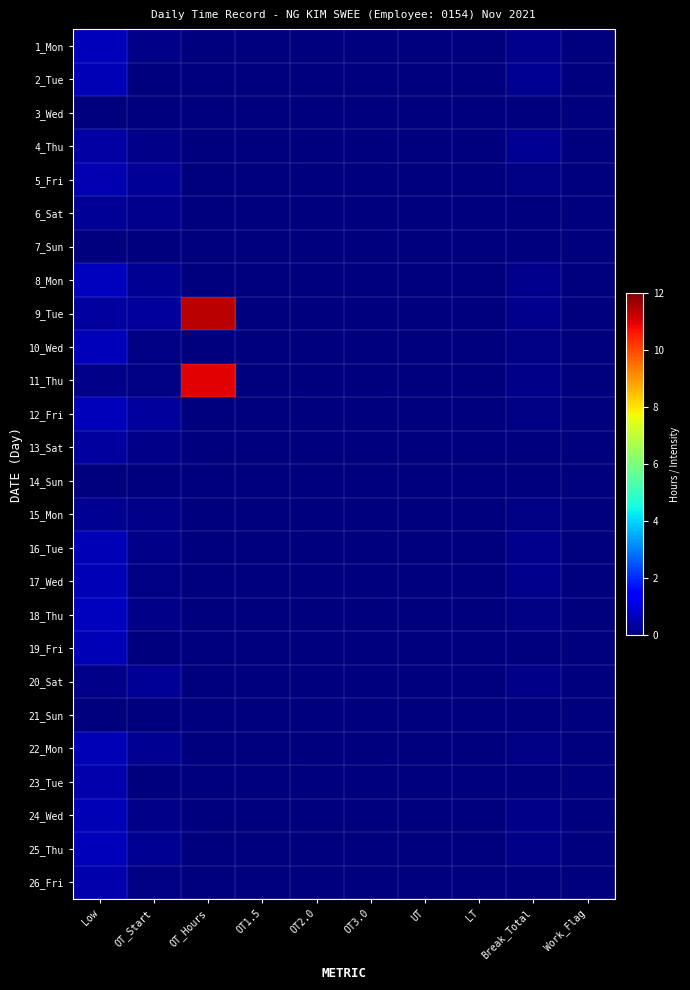

Reading left to right, extract all data points from this chart.

1_Mon: Low=0.6	OT_Start=0.1	OT_Hours=0.0	OT1.5=0.0	OT2.0=0.0	OT3.0=0.0	UT=0.0	LT=0.0	Break_Total=0.2	Work_Flag=0.0
2_Tue: Low=0.6	OT_Start=0.0	OT_Hours=0.0	OT1.5=0.0	OT2.0=0.0	OT3.0=0.0	UT=0.0	LT=0.0	Break_Total=0.2	Work_Flag=0.0
3_Wed: Low=0.0	OT_Start=0.0	OT_Hours=0.0	OT1.5=0.0	OT2.0=0.0	OT3.0=0.0	UT=0.0	LT=0.0	Break_Total=0.0	Work_Flag=0.0
4_Thu: Low=0.4	OT_Start=0.1	OT_Hours=0.0	OT1.5=0.0	OT2.0=0.0	OT3.0=0.0	UT=0.0	LT=0.0	Break_Total=0.2	Work_Flag=0.0
5_Fri: Low=0.6	OT_Start=0.2	OT_Hours=0.0	OT1.5=0.0	OT2.0=0.0	OT3.0=0.0	UT=0.0	LT=0.0	Break_Total=0.1	Work_Flag=0.0
6_Sat: Low=0.3	OT_Start=0.2	OT_Hours=0.0	OT1.5=0.0	OT2.0=0.0	OT3.0=0.0	UT=0.0	LT=0.0	Break_Total=0.0	Work_Flag=0.0
7_Sun: Low=0.0	OT_Start=0.0	OT_Hours=0.0	OT1.5=0.0	OT2.0=0.0	OT3.0=0.0	UT=0.0	LT=0.0	Break_Total=0.0	Work_Flag=0.0
8_Mon: Low=0.7	OT_Start=0.2	OT_Hours=0.0	OT1.5=0.0	OT2.0=0.0	OT3.0=0.0	UT=0.0	LT=0.0	Break_Total=0.1	Work_Flag=0.0
9_Tue: Low=0.3	OT_Start=0.3	OT_Hours=11.3	OT1.5=0.0	OT2.0=0.0	OT3.0=0.0	UT=0.0	LT=0.0	Break_Total=0.2	Work_Flag=0.0
10_Wed: Low=0.6	OT_Start=0.1	OT_Hours=0.0	OT1.5=0.0	OT2.0=0.0	OT3.0=0.0	UT=0.0	LT=0.0	Break_Total=0.1	Work_Flag=0.0
11_Thu: Low=0.1	OT_Start=0.1	OT_Hours=10.9	OT1.5=0.0	OT2.0=0.0	OT3.0=0.0	UT=0.0	LT=0.0	Break_Total=0.1	Work_Flag=0.0
12_Fri: Low=0.6	OT_Start=0.3	OT_Hours=0.0	OT1.5=0.0	OT2.0=0.0	OT3.0=0.0	UT=0.0	LT=0.0	Break_Total=0.1	Work_Flag=0.0
13_Sat: Low=0.4	OT_Start=0.1	OT_Hours=0.0	OT1.5=0.0	OT2.0=0.0	OT3.0=0.0	UT=0.0	LT=0.0	Break_Total=0.0	Work_Flag=0.0
14_Sun: Low=0.0	OT_Start=0.0	OT_Hours=0.0	OT1.5=0.0	OT2.0=0.0	OT3.0=0.0	UT=0.0	LT=0.0	Break_Total=0.0	Work_Flag=0.0
15_Mon: Low=0.2	OT_Start=0.1	OT_Hours=0.0	OT1.5=0.0	OT2.0=0.0	OT3.0=0.0	UT=0.0	LT=0.0	Break_Total=0.1	Work_Flag=0.0
16_Tue: Low=0.6	OT_Start=0.1	OT_Hours=0.0	OT1.5=0.0	OT2.0=0.0	OT3.0=0.0	UT=0.0	LT=0.0	Break_Total=0.2	Work_Flag=0.0
17_Wed: Low=0.6	OT_Start=0.1	OT_Hours=0.0	OT1.5=0.0	OT2.0=0.0	OT3.0=0.0	UT=0.0	LT=0.0	Break_Total=0.2	Work_Flag=0.0
18_Thu: Low=0.7	OT_Start=0.1	OT_Hours=0.0	OT1.5=0.0	OT2.0=0.0	OT3.0=0.0	UT=0.0	LT=0.0	Break_Total=0.1	Work_Flag=0.0
19_Fri: Low=0.6	OT_Start=0.0	OT_Hours=0.0	OT1.5=0.0	OT2.0=0.0	OT3.0=0.0	UT=0.0	LT=0.0	Break_Total=0.0	Work_Flag=0.0
20_Sat: Low=0.1	OT_Start=0.2	OT_Hours=0.0	OT1.5=0.0	OT2.0=0.0	OT3.0=0.0	UT=0.0	LT=0.0	Break_Total=0.1	Work_Flag=0.0
21_Sun: Low=0.0	OT_Start=0.0	OT_Hours=0.0	OT1.5=0.0	OT2.0=0.0	OT3.0=0.0	UT=0.0	LT=0.0	Break_Total=0.0	Work_Flag=0.0
22_Mon: Low=0.6	OT_Start=0.2	OT_Hours=0.0	OT1.5=0.0	OT2.0=0.0	OT3.0=0.0	UT=0.0	LT=0.0	Break_Total=0.1	Work_Flag=0.0
23_Tue: Low=0.5	OT_Start=0.0	OT_Hours=0.0	OT1.5=0.0	OT2.0=0.0	OT3.0=0.0	UT=0.0	LT=0.0	Break_Total=0.0	Work_Flag=0.0
24_Wed: Low=0.6	OT_Start=0.1	OT_Hours=0.0	OT1.5=0.0	OT2.0=0.0	OT3.0=0.0	UT=0.0	LT=0.0	Break_Total=0.1	Work_Flag=0.0
25_Thu: Low=0.6	OT_Start=0.2	OT_Hours=0.0	OT1.5=0.0	OT2.0=0.0	OT3.0=0.0	UT=0.0	LT=0.0	Break_Total=0.1	Work_Flag=0.0
26_Fri: Low=0.5	OT_Start=0.1	OT_Hours=0.0	OT1.5=0.0	OT2.0=0.0	OT3.0=0.0	UT=0.0	LT=0.0	Break_Total=0.0	Work_Flag=0.0